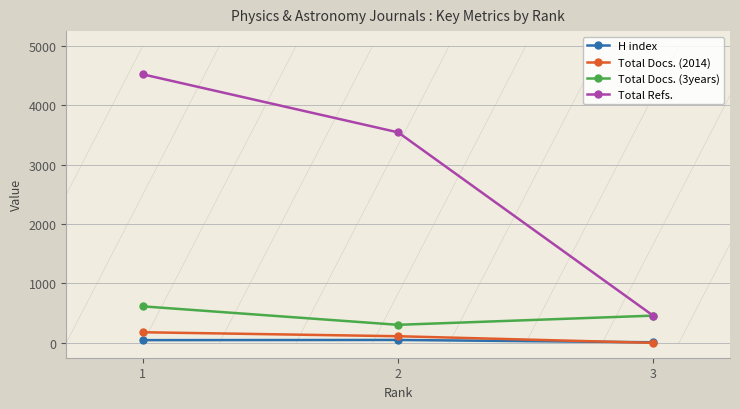

Rank the categories by H index value from highest to lowest.

2, 1, 3